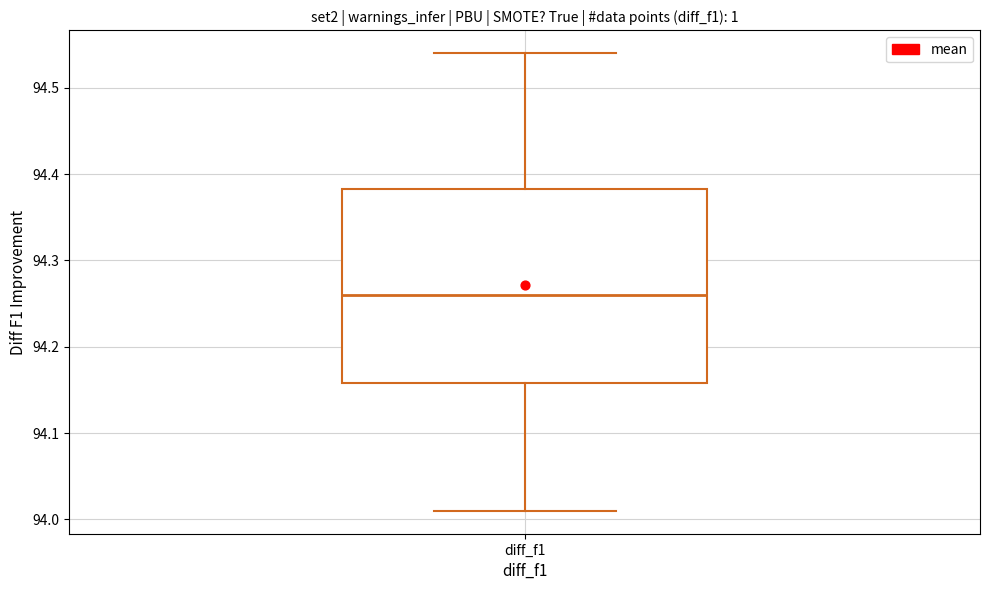

Where is the lower edge of the box for diff_f1 on the y-axis? The values are not printed on the chart, so give them approximately, as read against the axis.

94.16